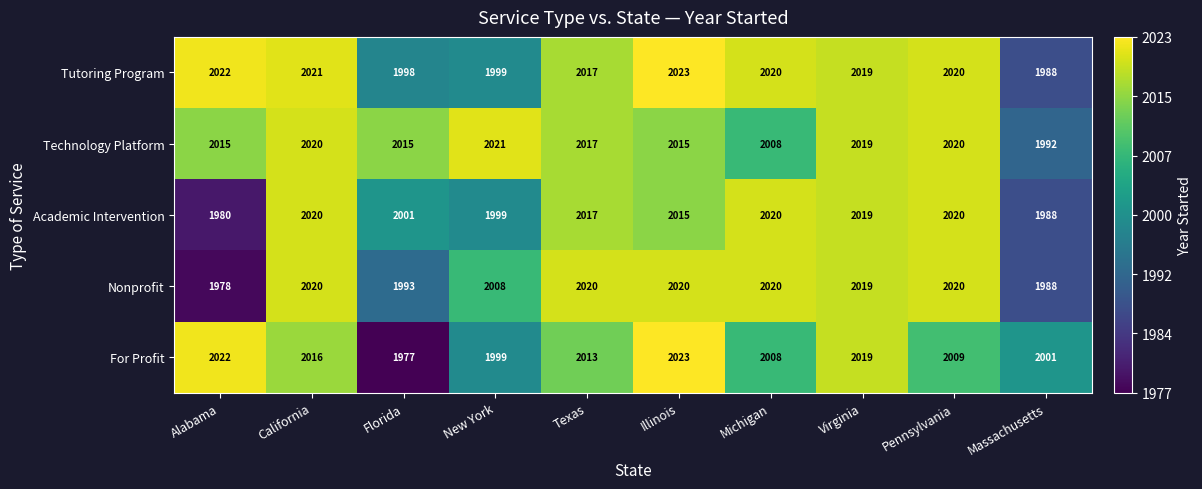

What is the highest value of the Tutoring Program series?

2023